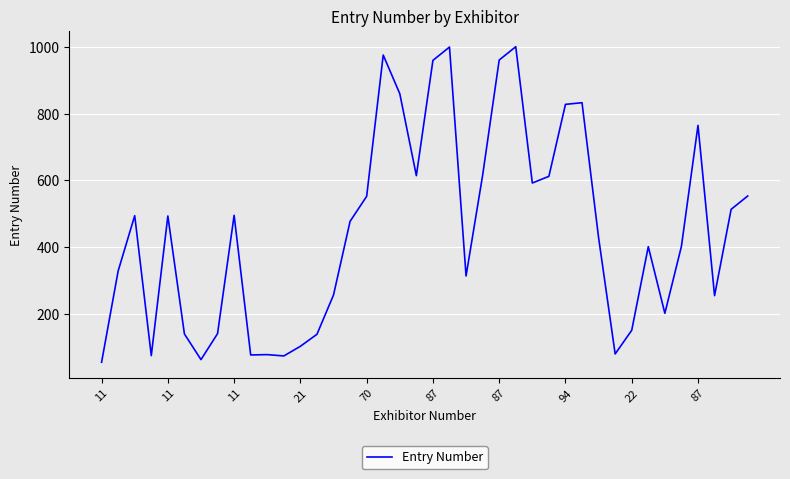

What is the maximum value shown in the chart?

1001